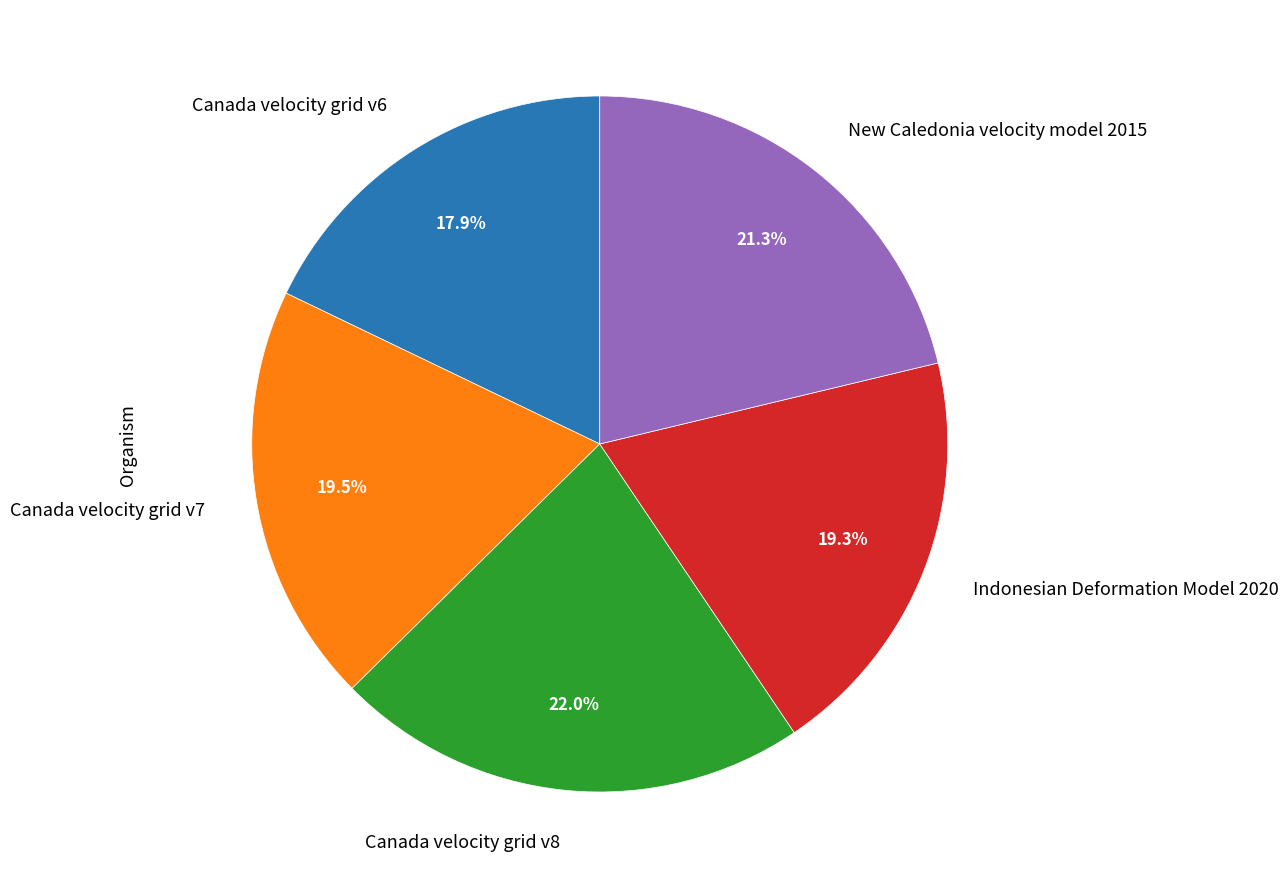

Is the sum of New Caledonia velocity model 2015 and Indonesian Deformation Model 2020 greater than half?

No